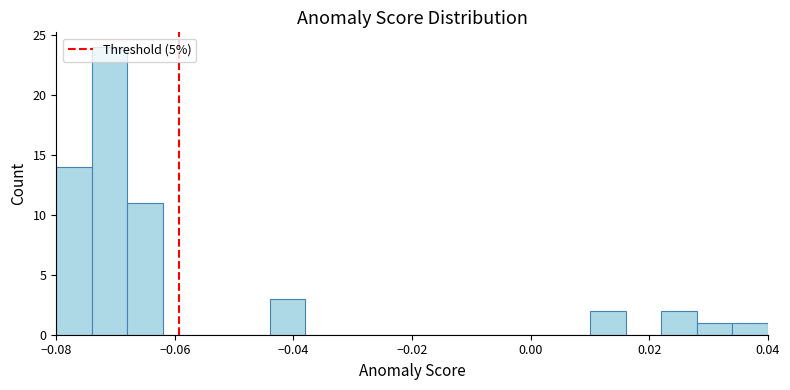

Read against the x-axis, roughly where is the centre of the tallest bar?

-0.070